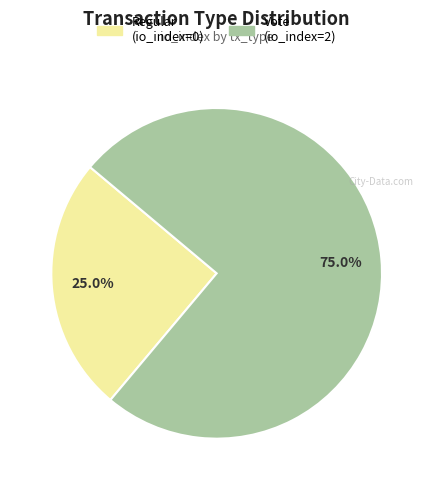

Which category has the biggest portion of the pie?

Vote